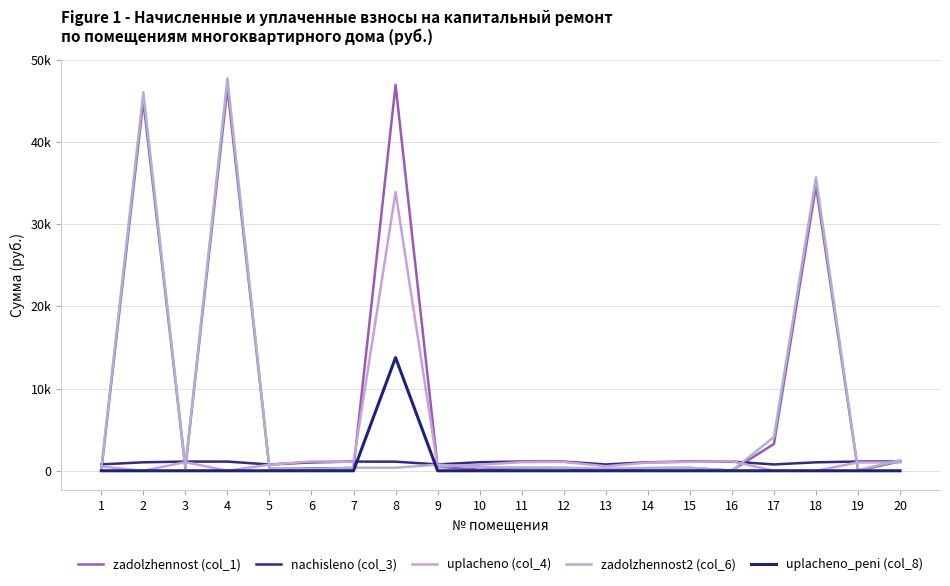

True or false: zadolzhennost2 (col_6) has a value of 256.0 at 13.

True